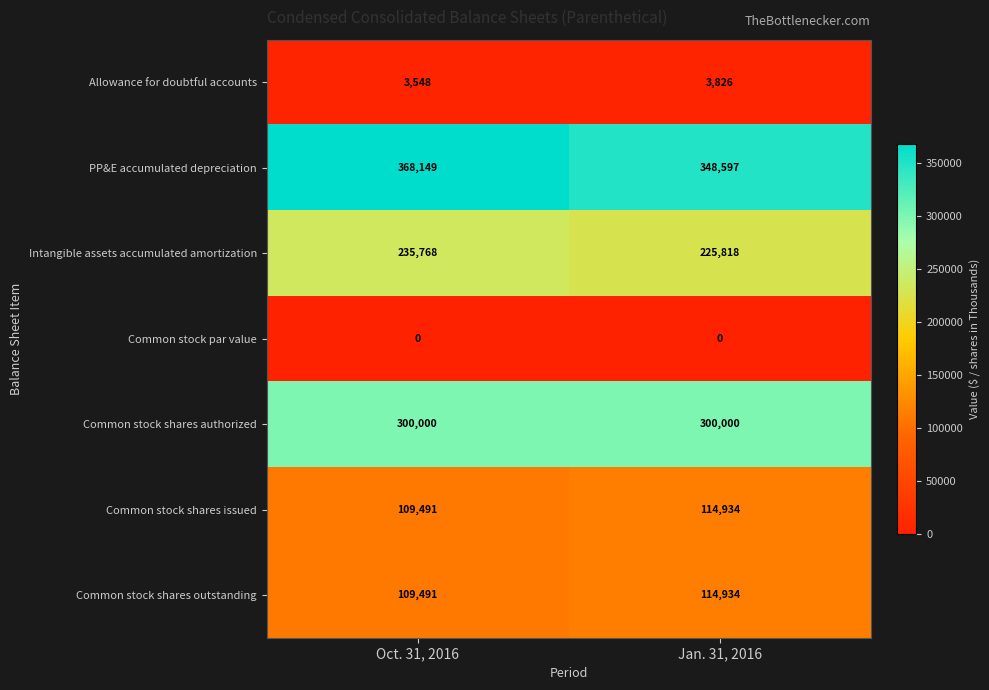

Reading left to right, list all the values displayed in this chart.

Allowance for doubtful accounts: 3548	3826
PP&E accumulated depreciation: 368149	348597
Intangible assets accumulated amortization: 235768	225818
Common stock par value: 0	0
Common stock shares authorized: 300000	300000
Common stock shares issued: 109491	114934
Common stock shares outstanding: 109491	114934